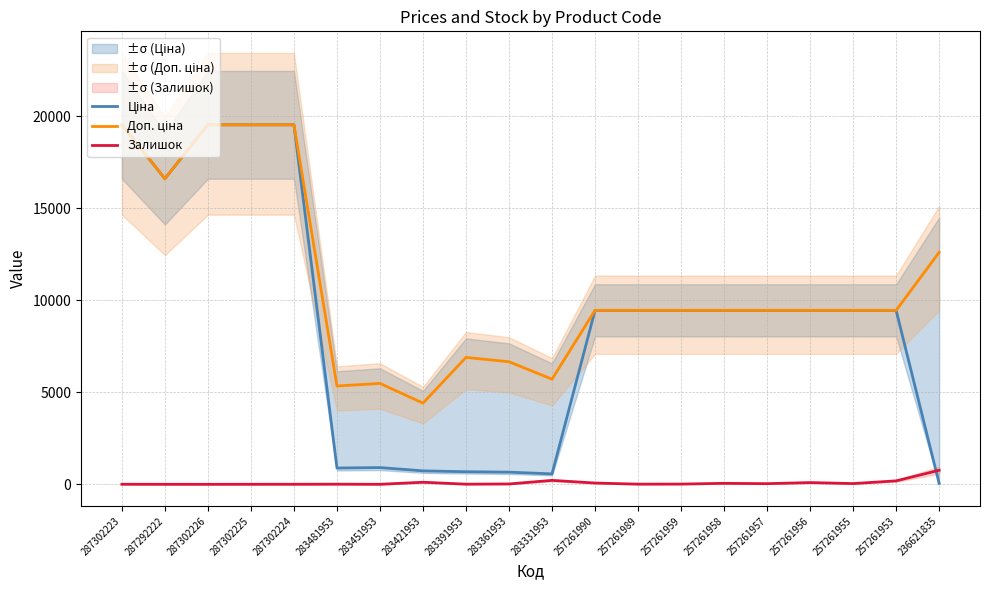

Which series has the widest spread of values?

Ціна